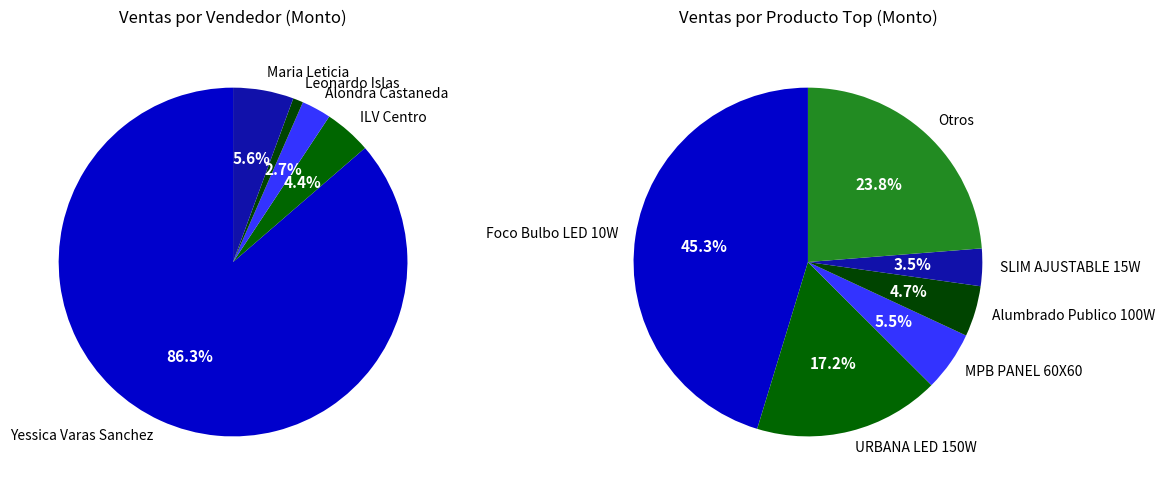

Is there any slice that represents more than half of the pie?

No